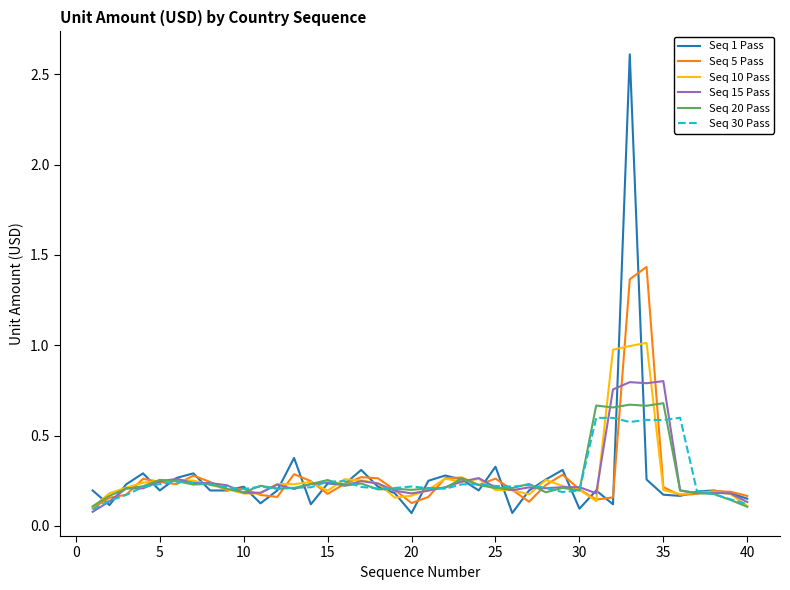

Which series has the widest spread of values?

Seq 1 Pass